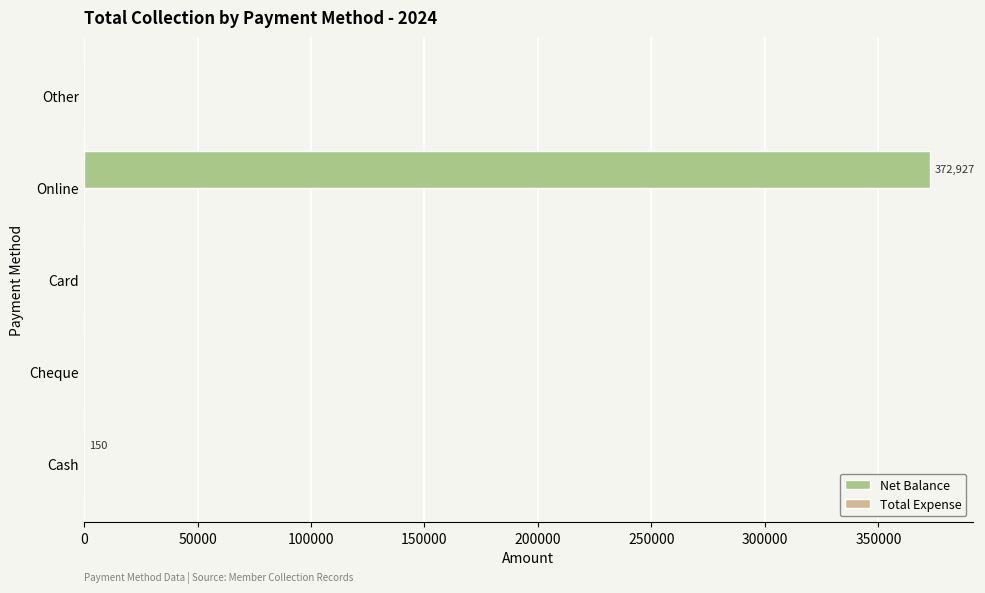

What is the maximum value shown in the chart?

372927